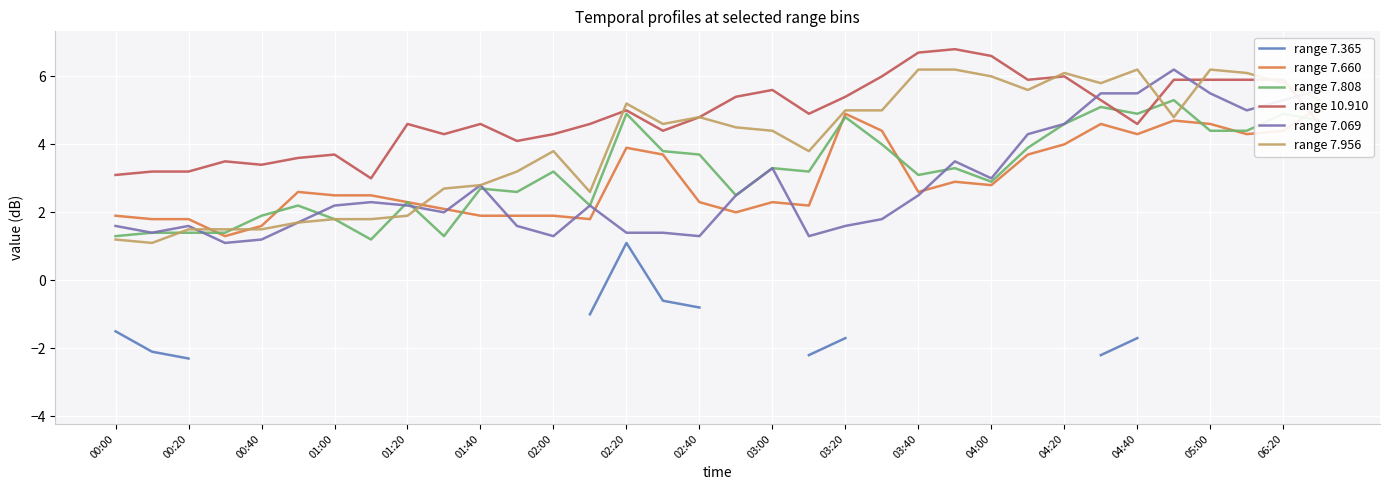

What is the maximum value for range 7.069?

6.2